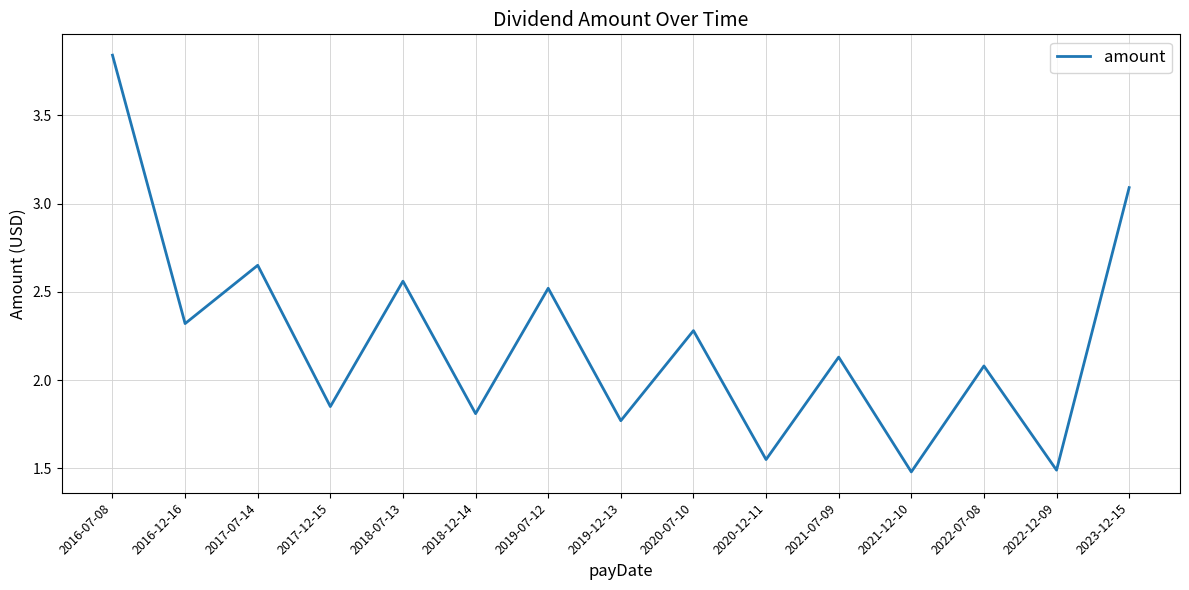

Is this an area chart (filled region under the line)?

No